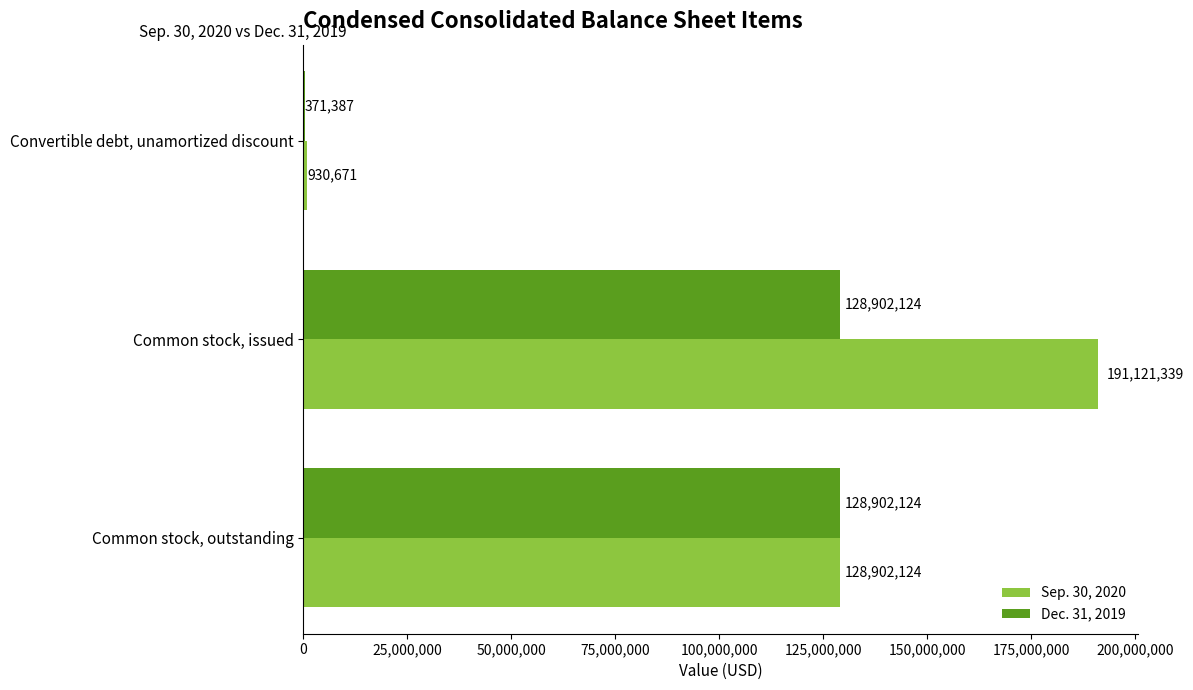

What is the sum of all Dec. 31, 2019 values?

258175635